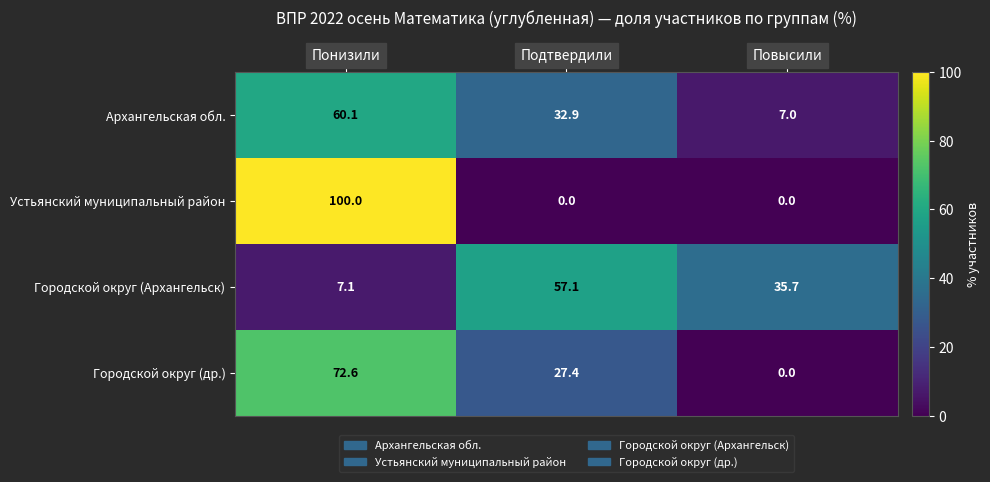

What is the difference between the maximum and minimum values in the Городской округ (др.) series?

72.6